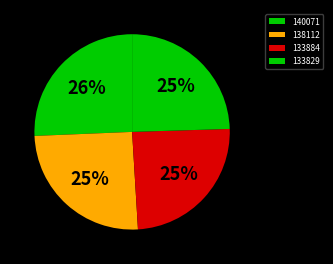

Which slice is the smallest?

133829